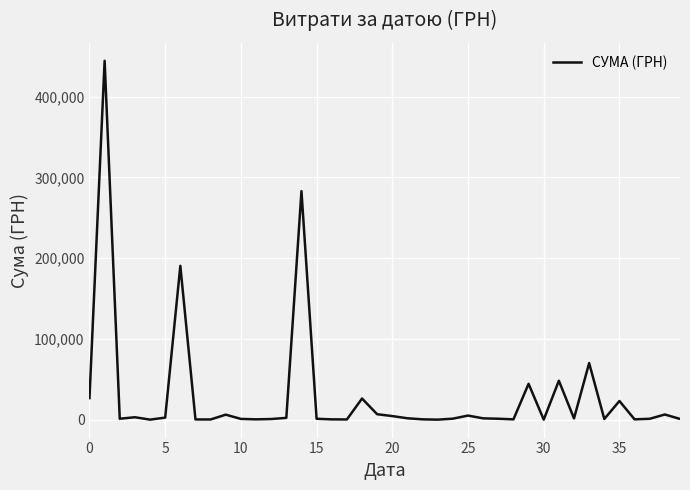

What is the greatest value displayed?

444504.1